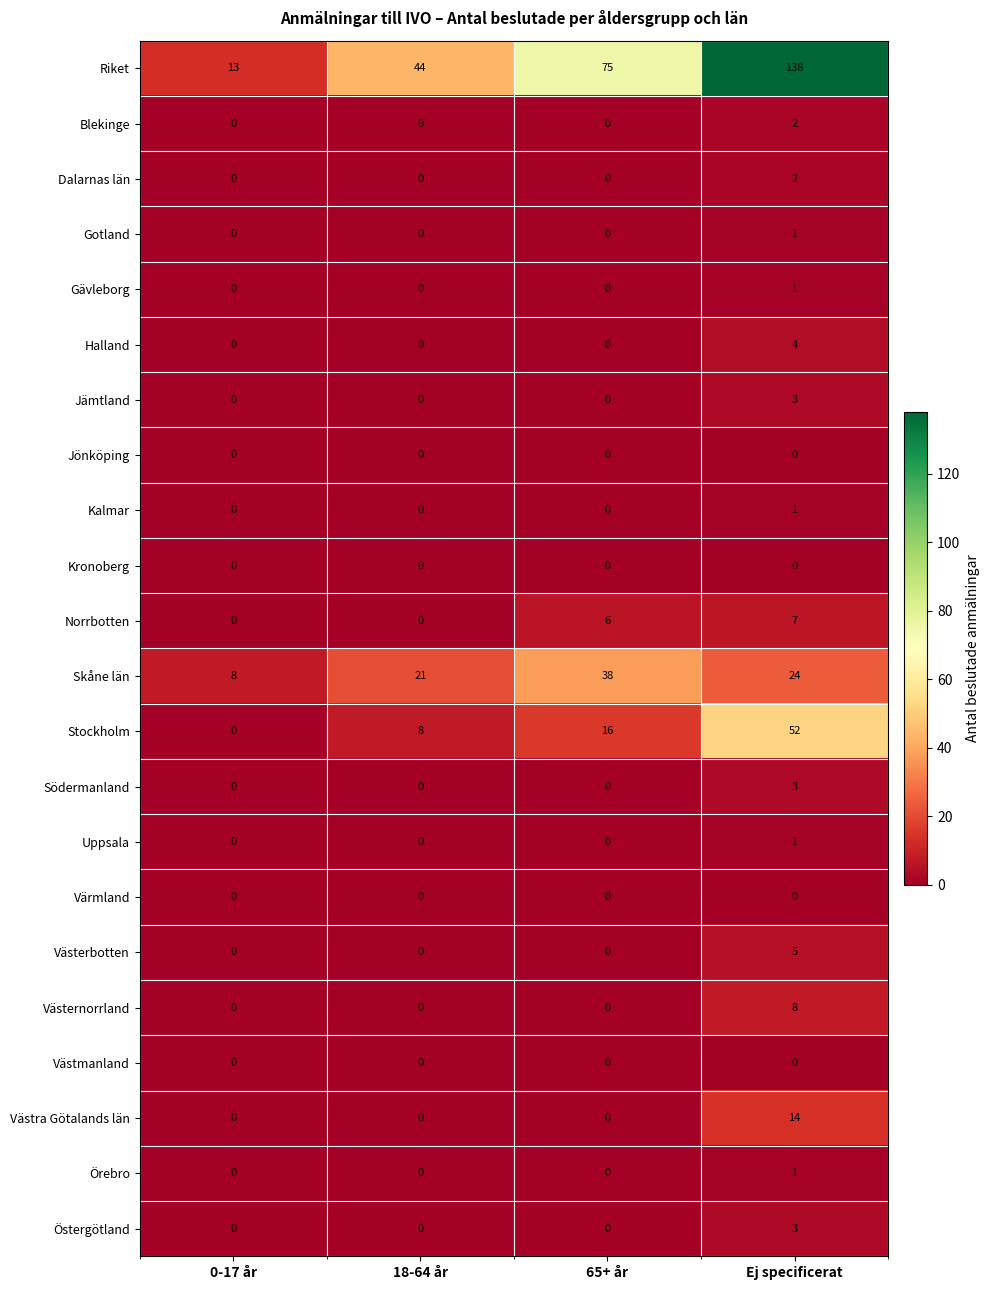

What is the total value across all series at 0-17 år?

21